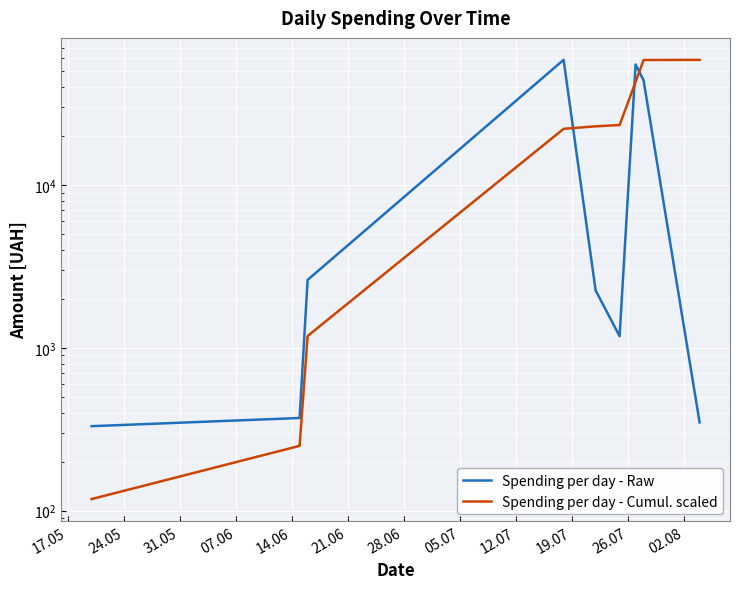

How many data points does each series have?

9